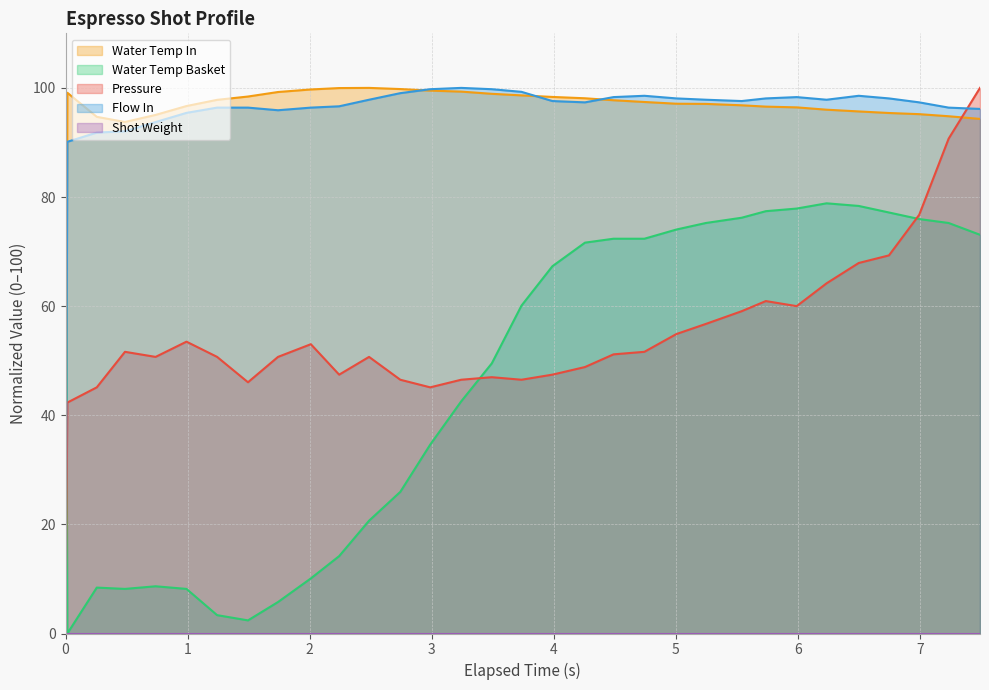

The value of flow_in at 0.487 is 63.3. True or false?

False